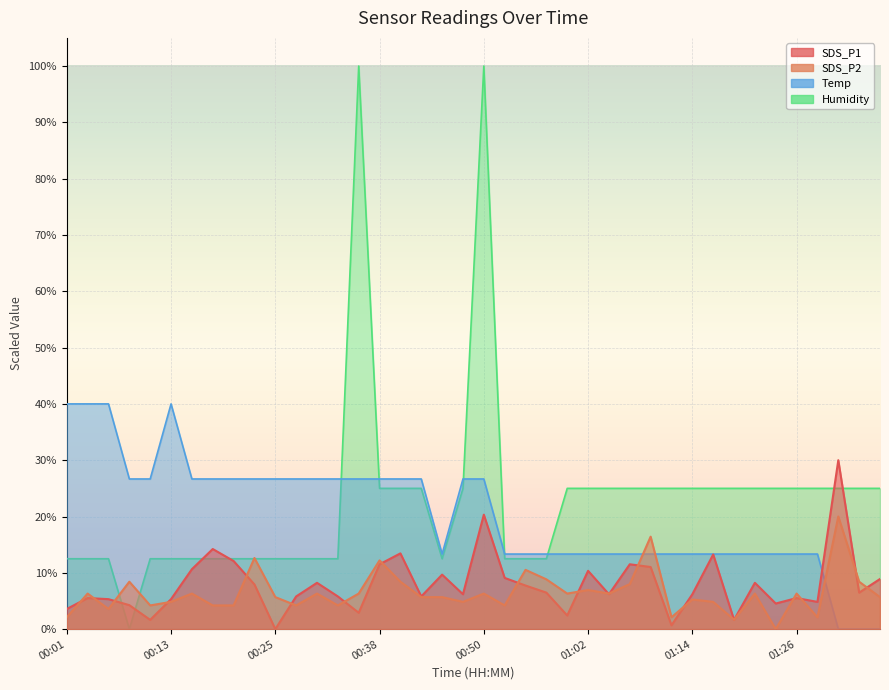

Which series has the largest total across all categories?

Humidity